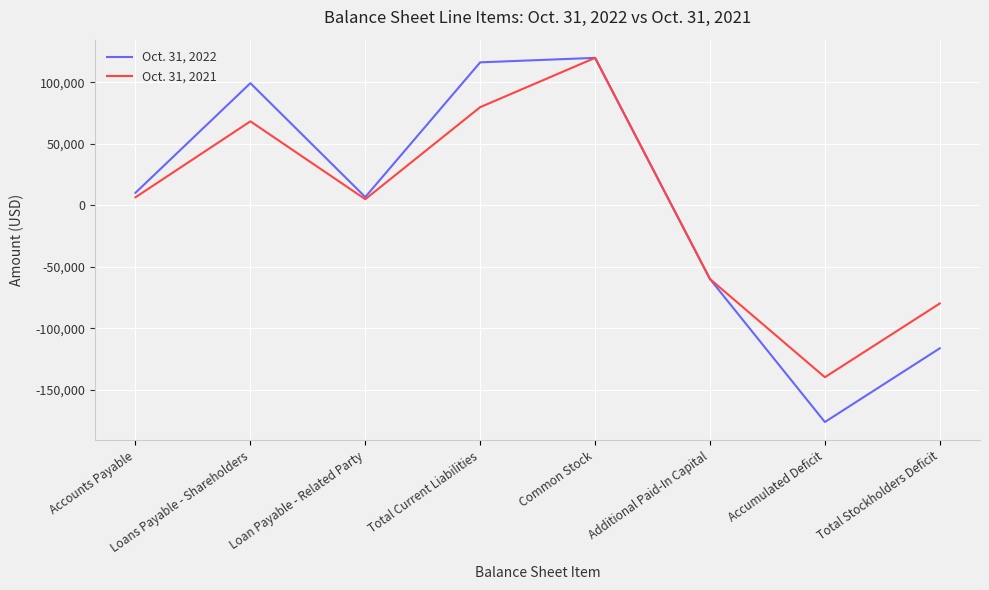

How many lines are shown in the chart?

2